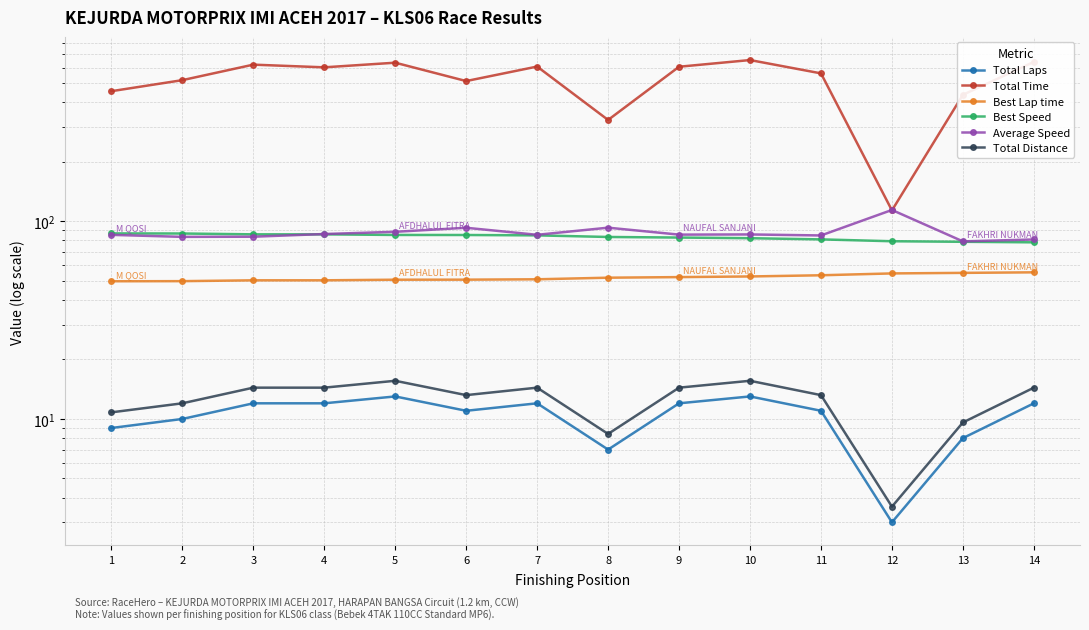

Between 4 and 6, which series saw the biggest shift?

Total Time